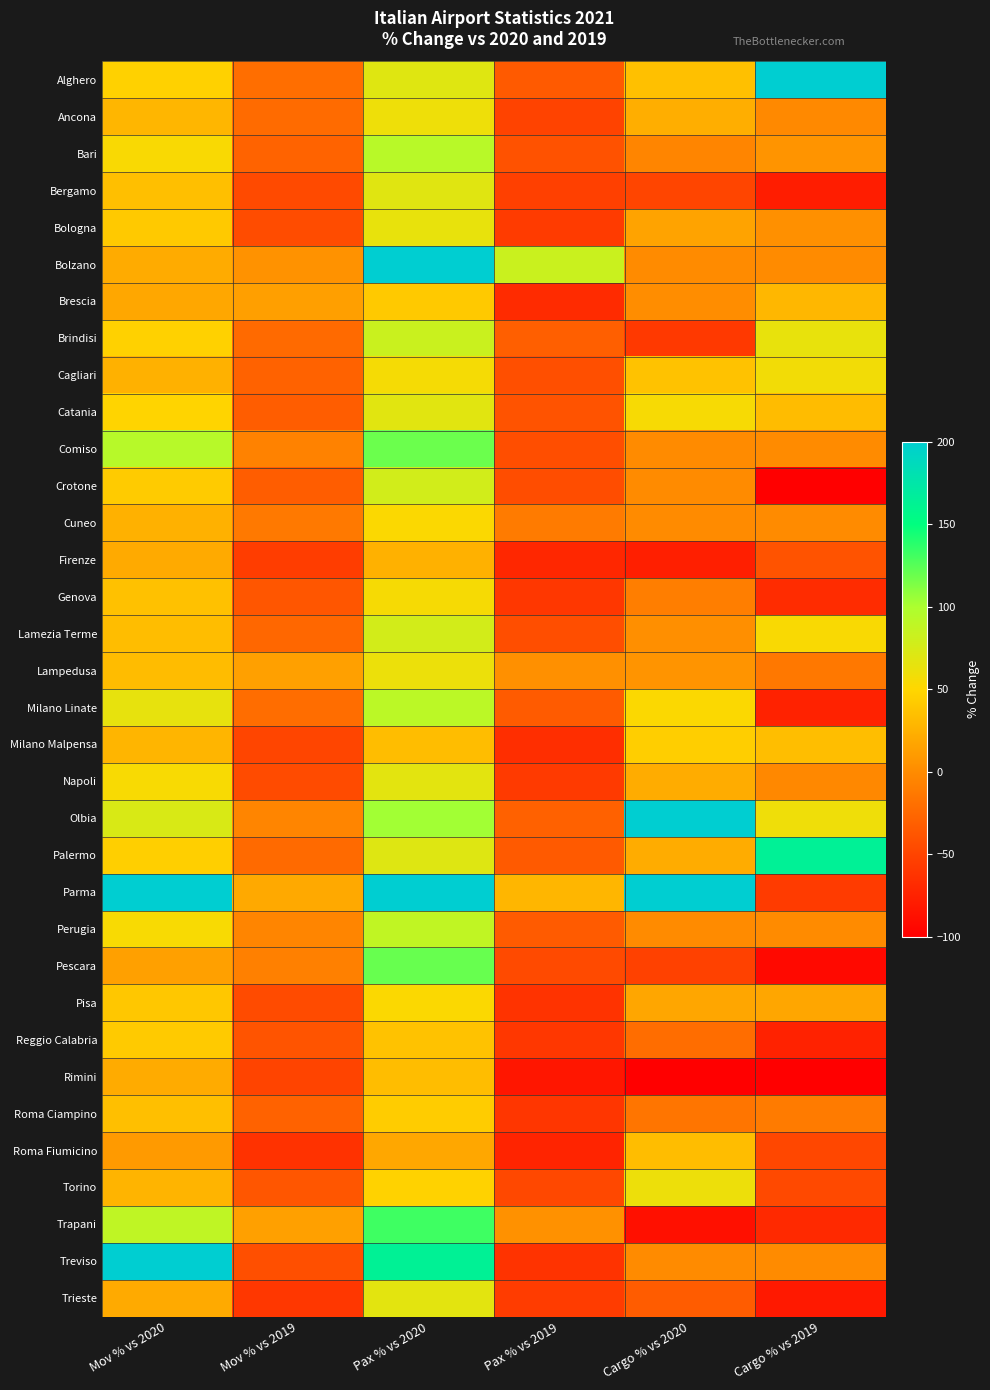

What is the greatest value displayed?

200.0